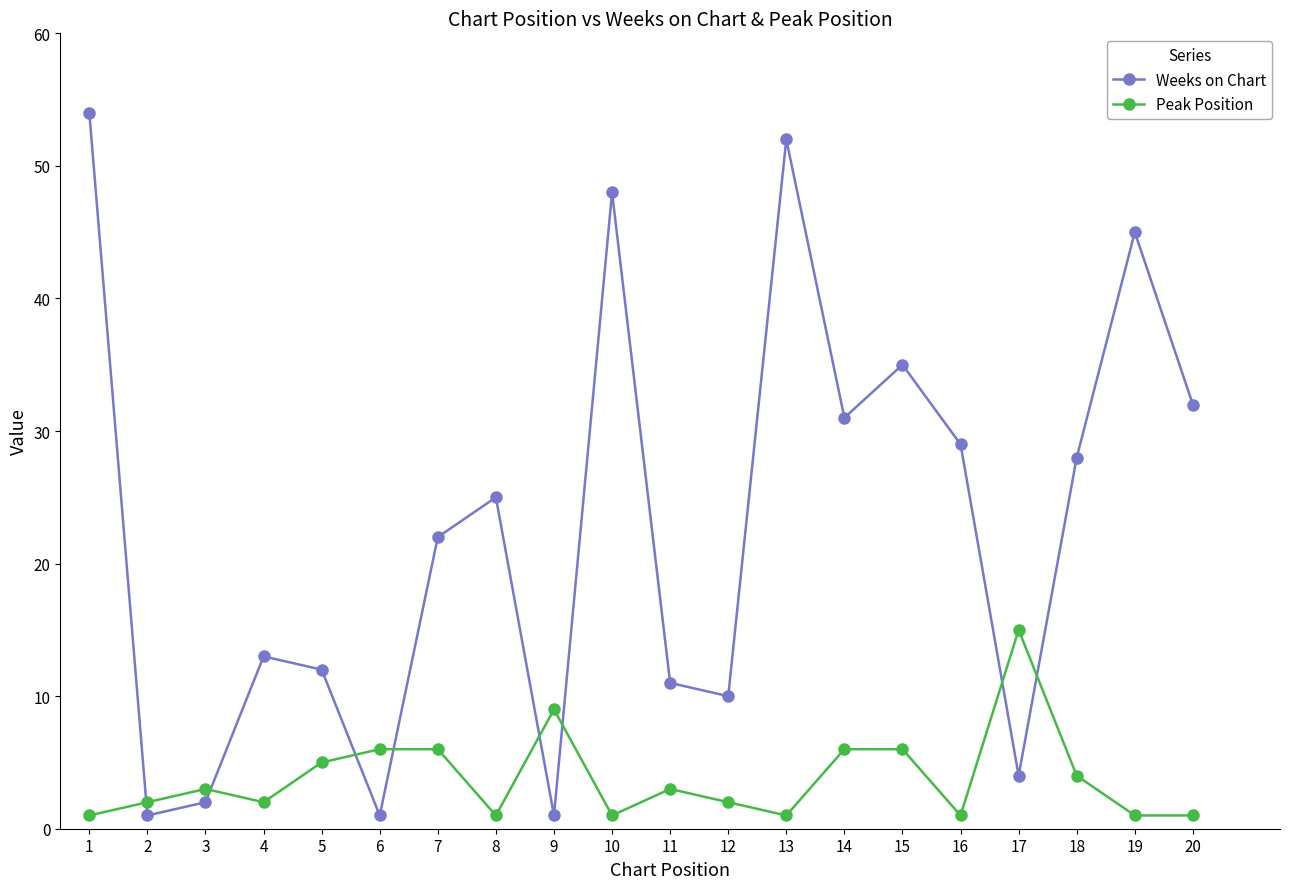

What is the total value across all series at 12?

12